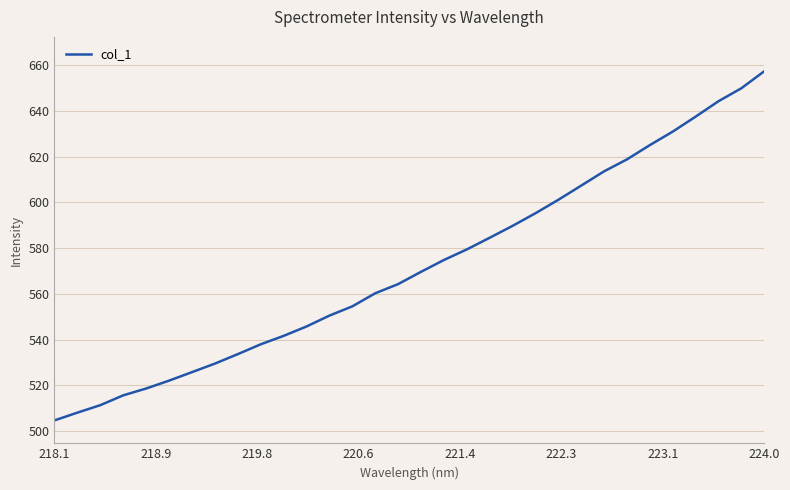

What is the sum of all values?

18304.3